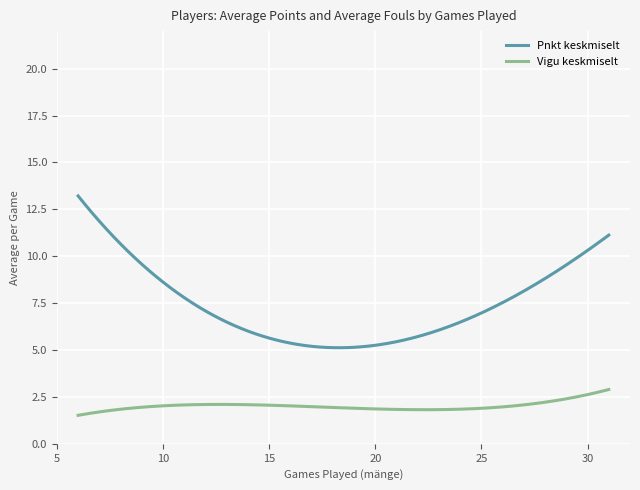

Which series has the largest total across all categories?

Pnkt keskmiselt